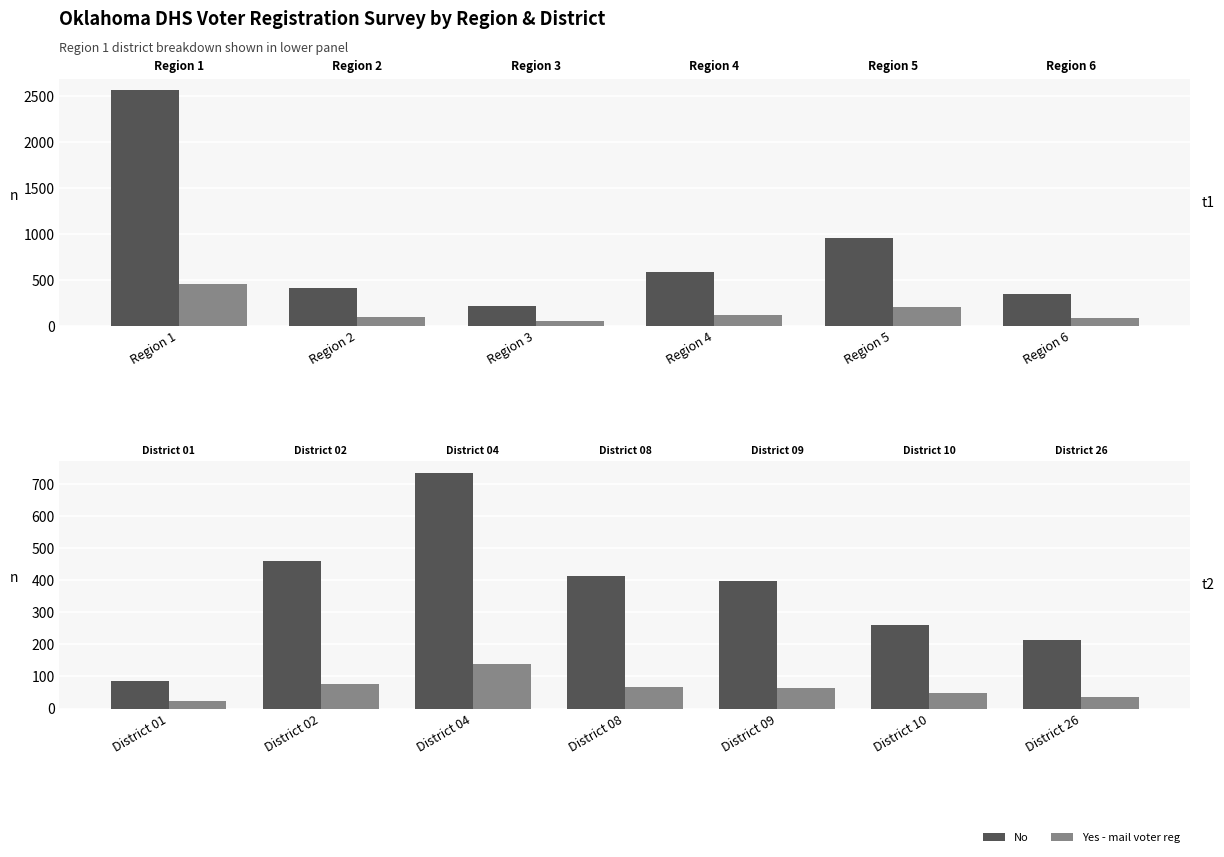

List the series in order of their peak value, highest first.

No, Yes - mail voter reg